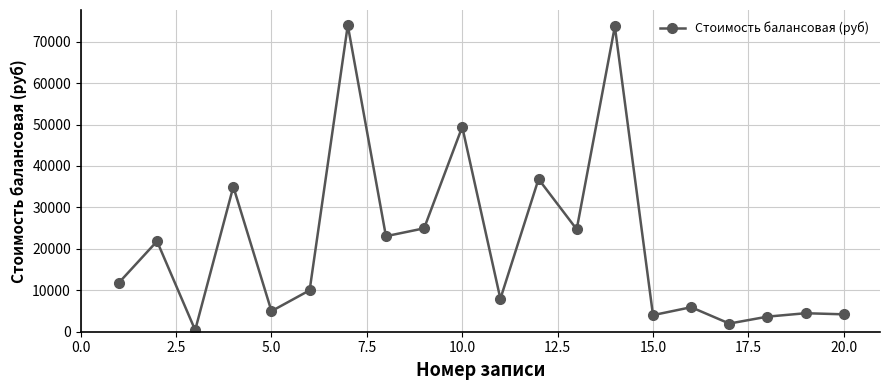

What is the value of the 4th point from the left?

35000.0